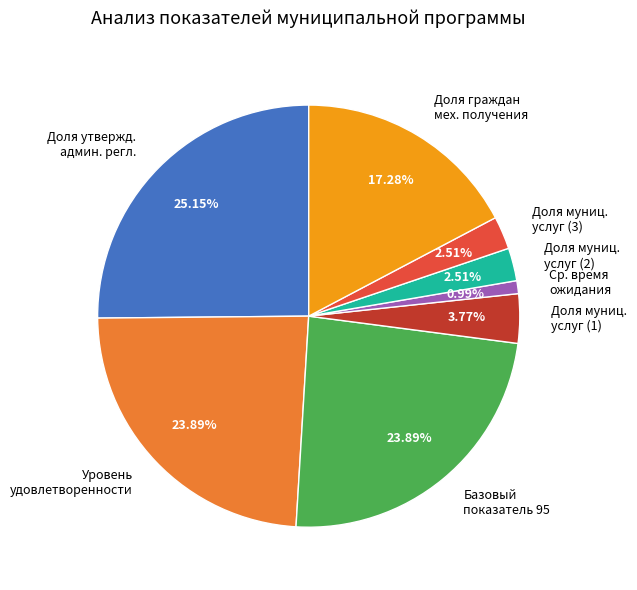

Does Доля утвержд. админ. регл. account for over 50% of the chart?

No